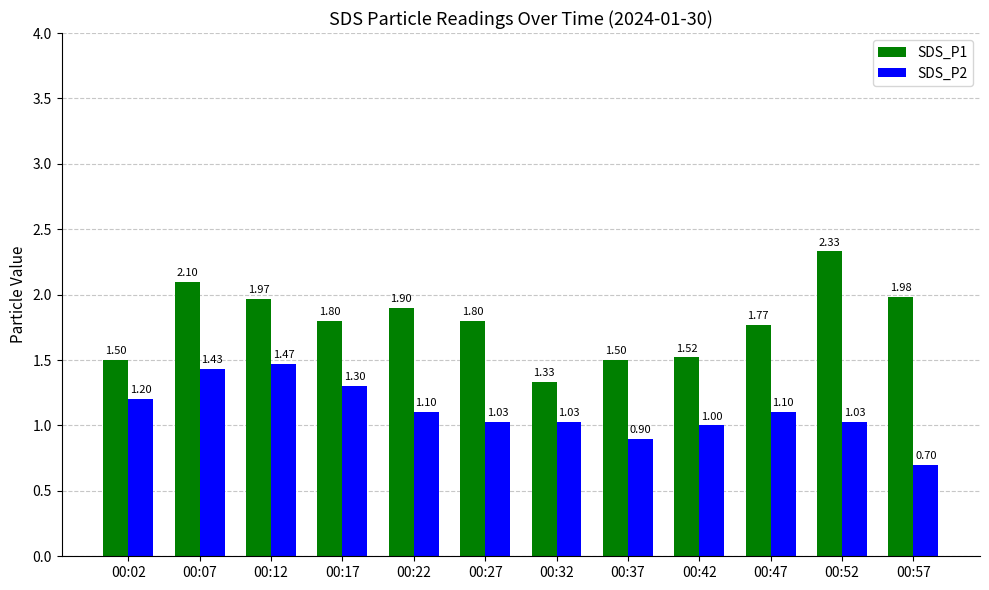

How many categories are shown in the chart?

12